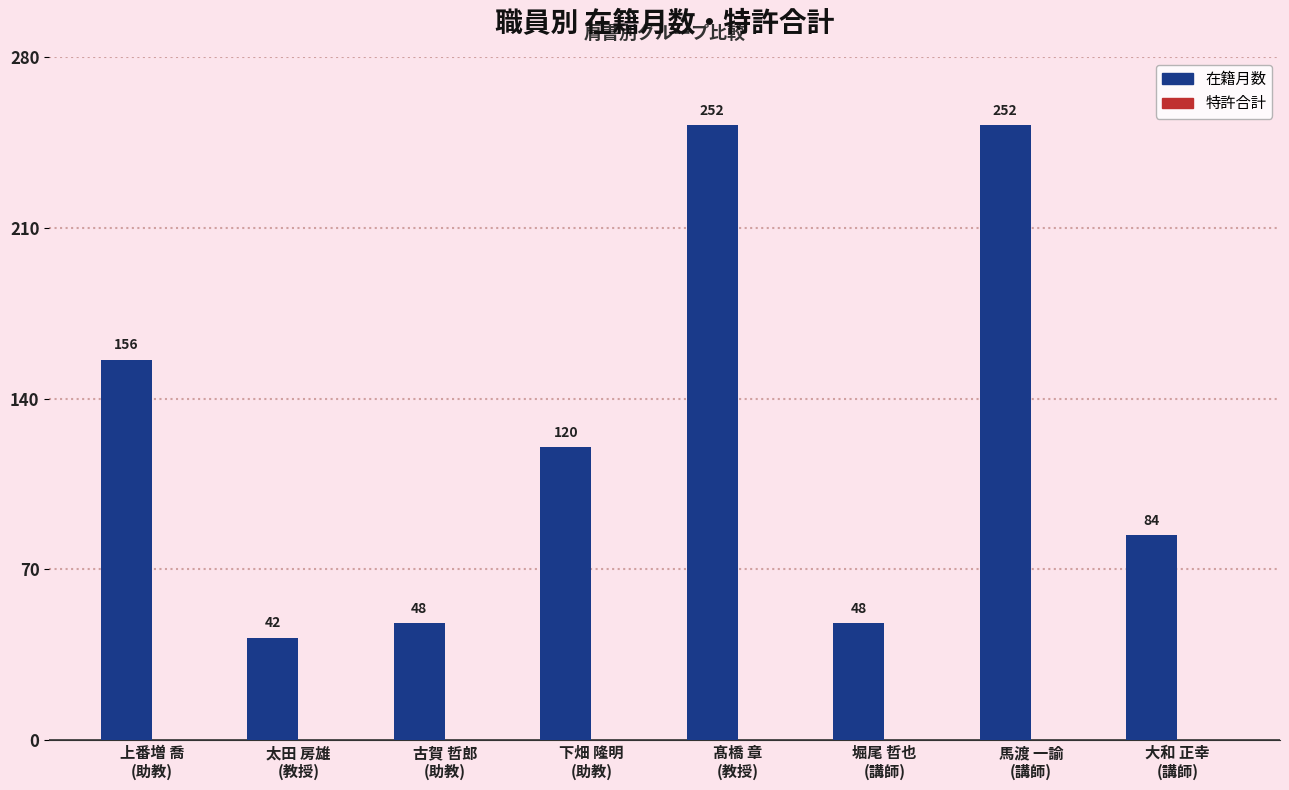

What is the value of the 8th bar from the left?

84